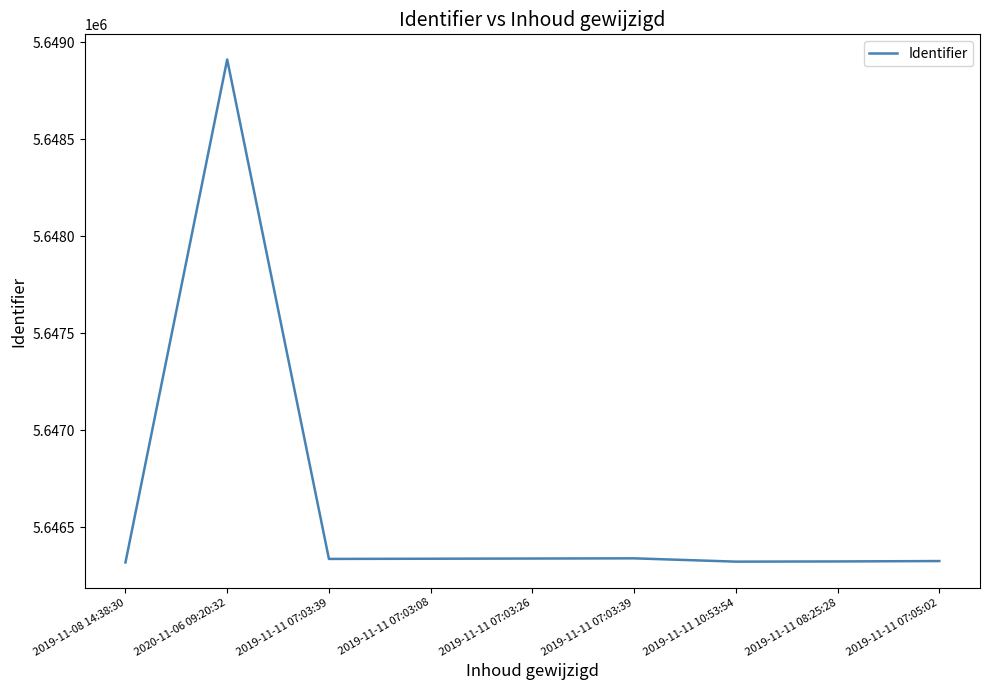

Does the chart have visible grid lines?

No